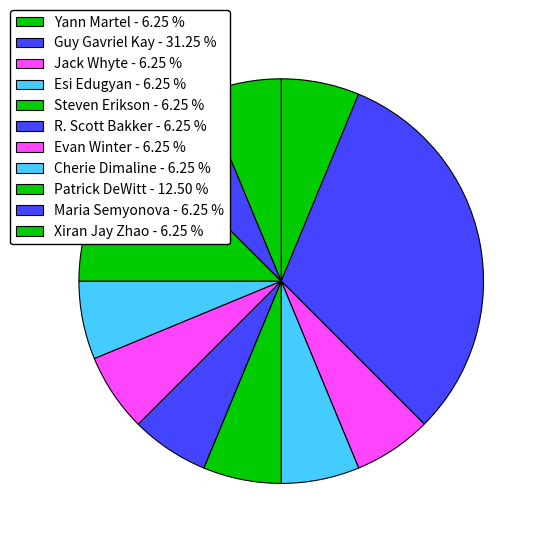

Count the number of slices in the pie.

11